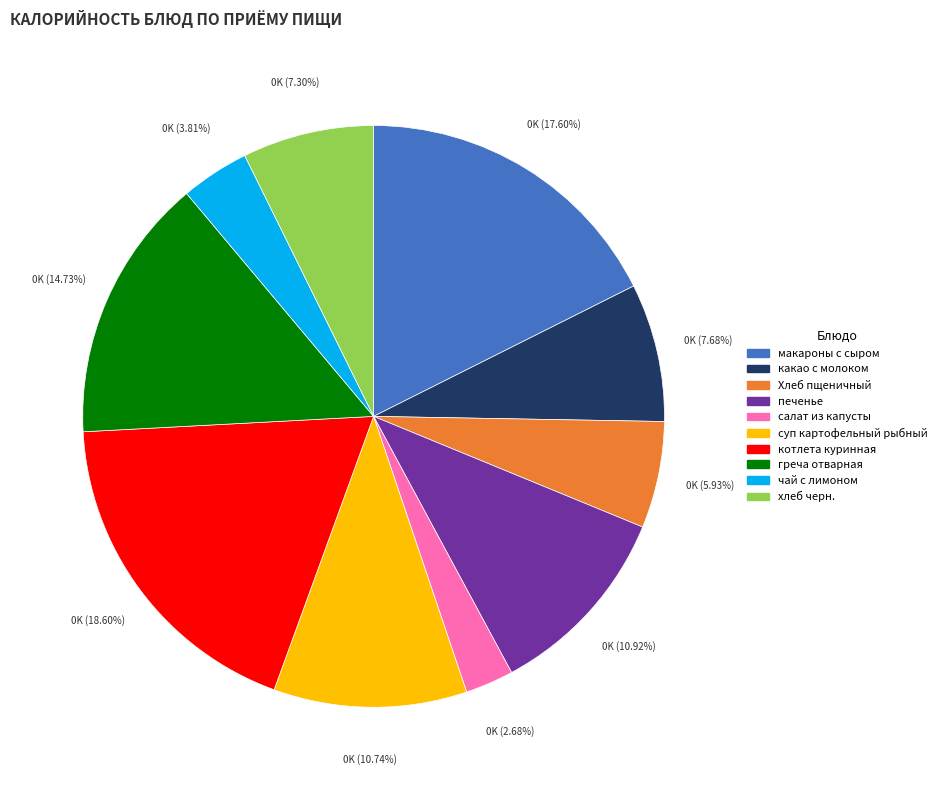

Which slice is the largest?

котлета куринная